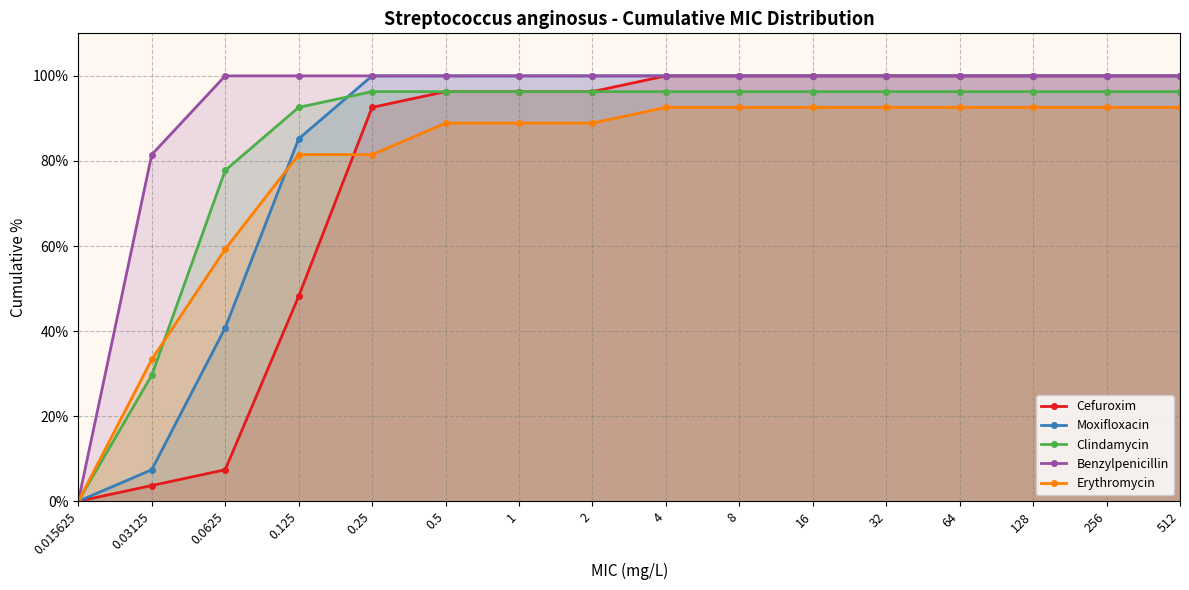

Is the value of Erythromycin at 64 greater than the value of Benzylpenicillin at 256?

No